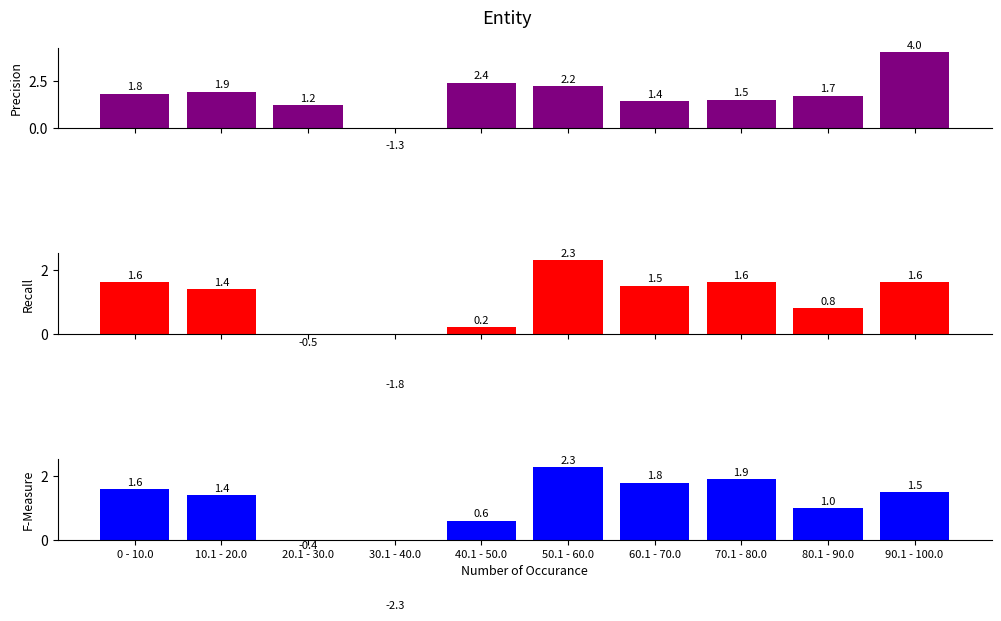

What is the maximum value shown in the chart?

4.0